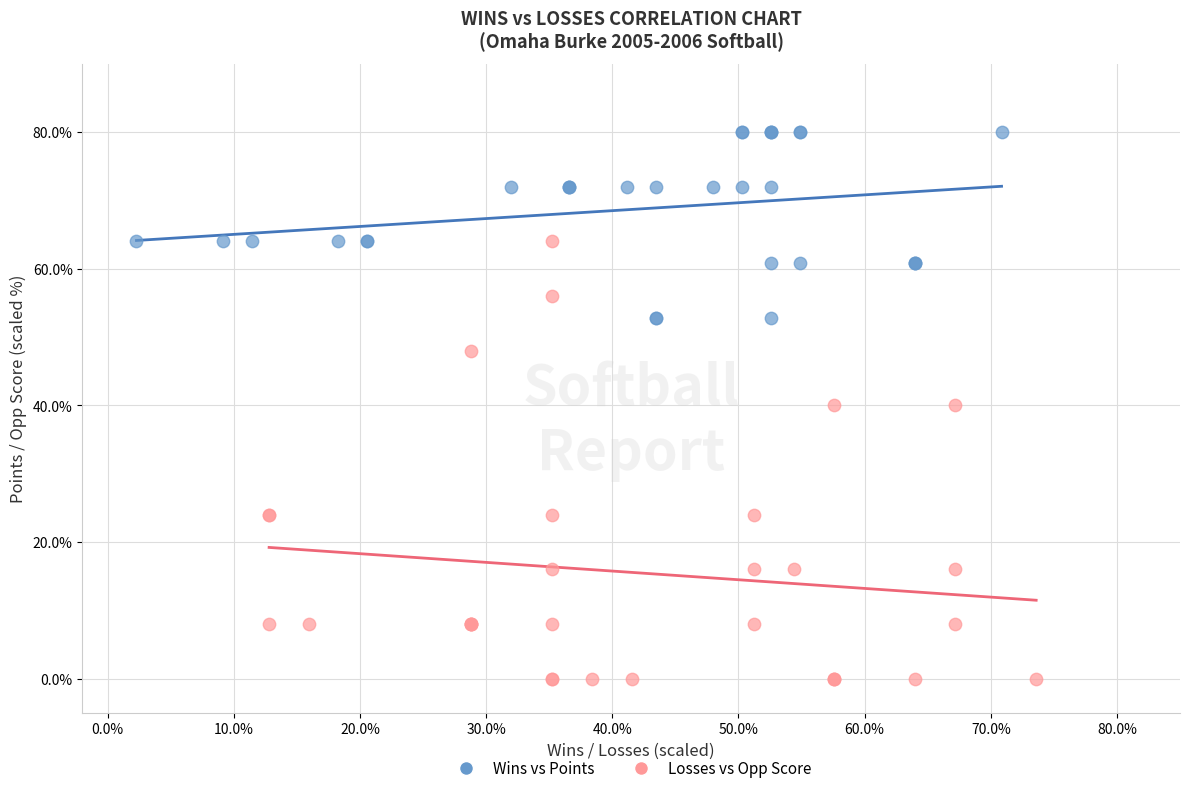

Which series has the widest spread of Y values?

Losses vs Opp Score